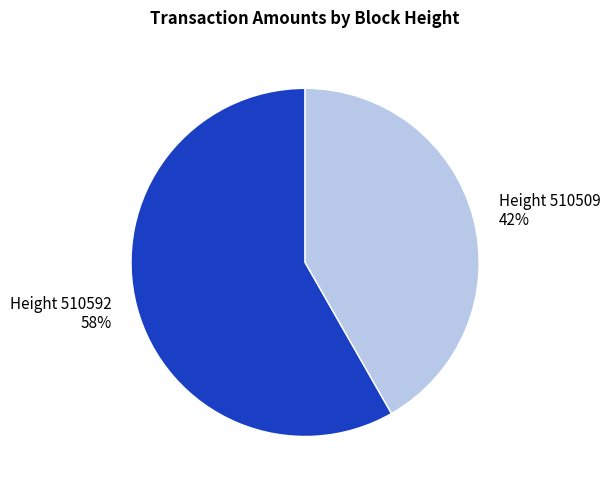

Does any single category account for the majority?

Yes